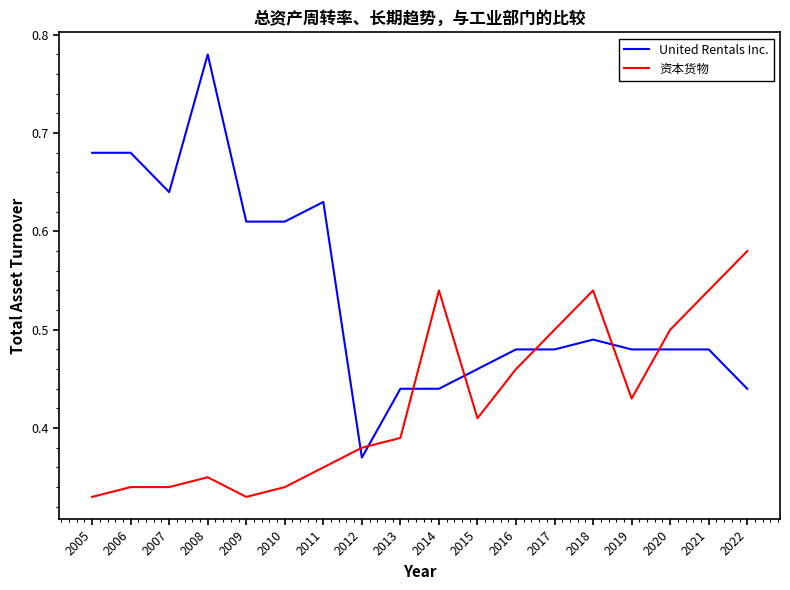

What are all the series names shown in the legend?

United Rentals Inc., 资本货物